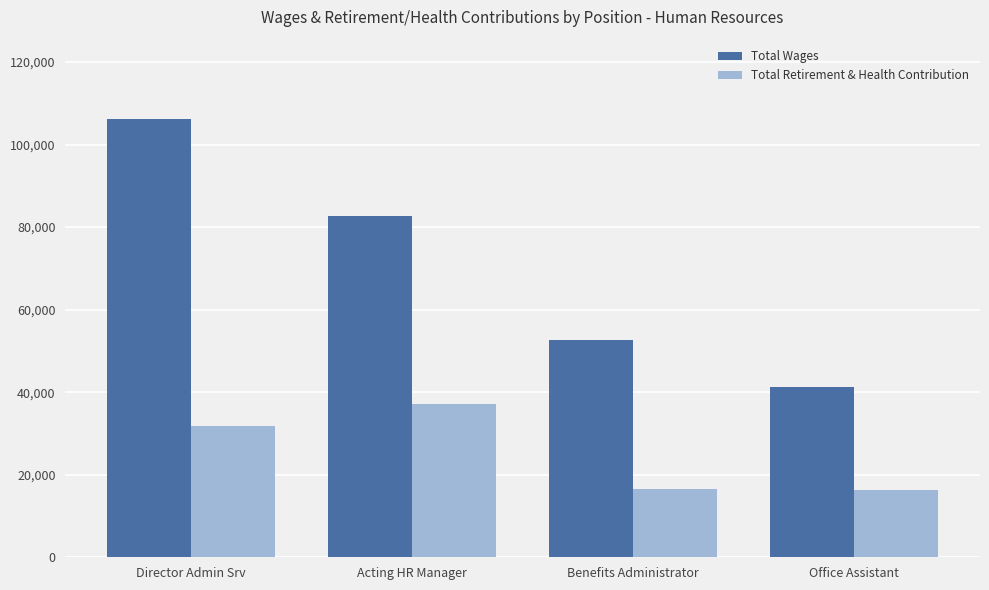

What is the label of the 1st bar from the left?

Director Admin Srv